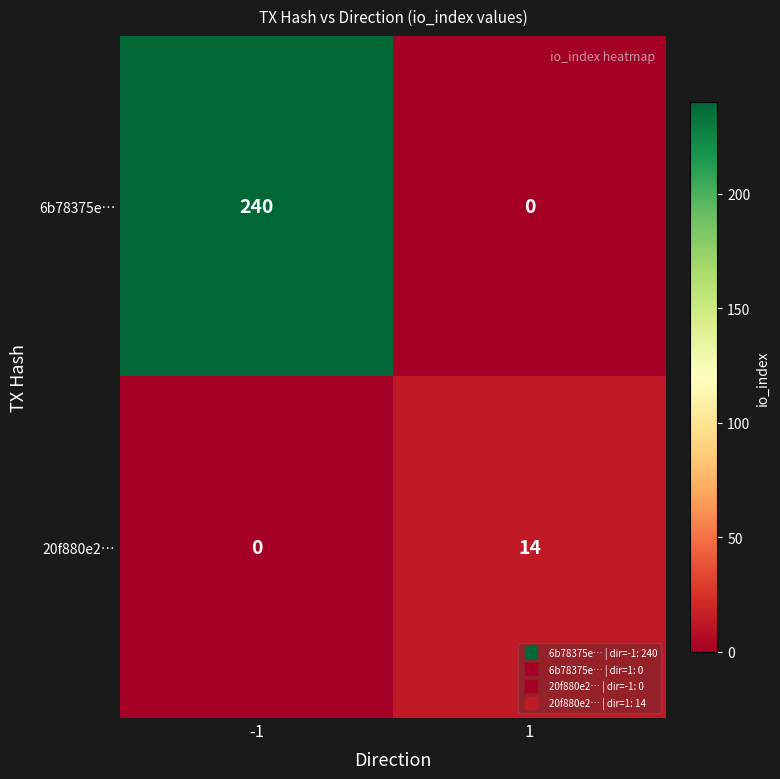

What is the spread (max minus min) of values at -1?

240